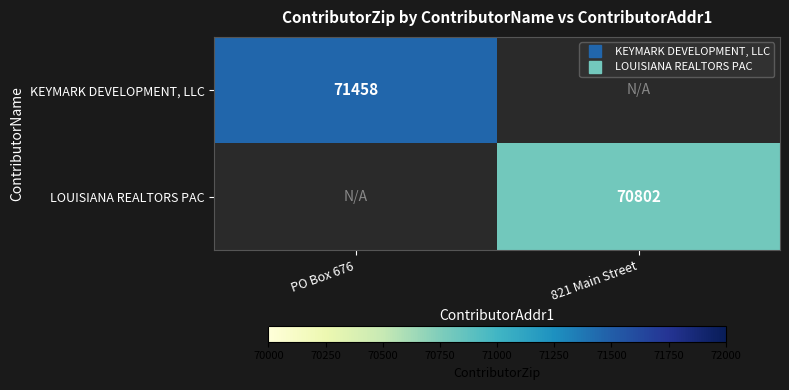

At how many categories does at least one series exceed 71087?

1